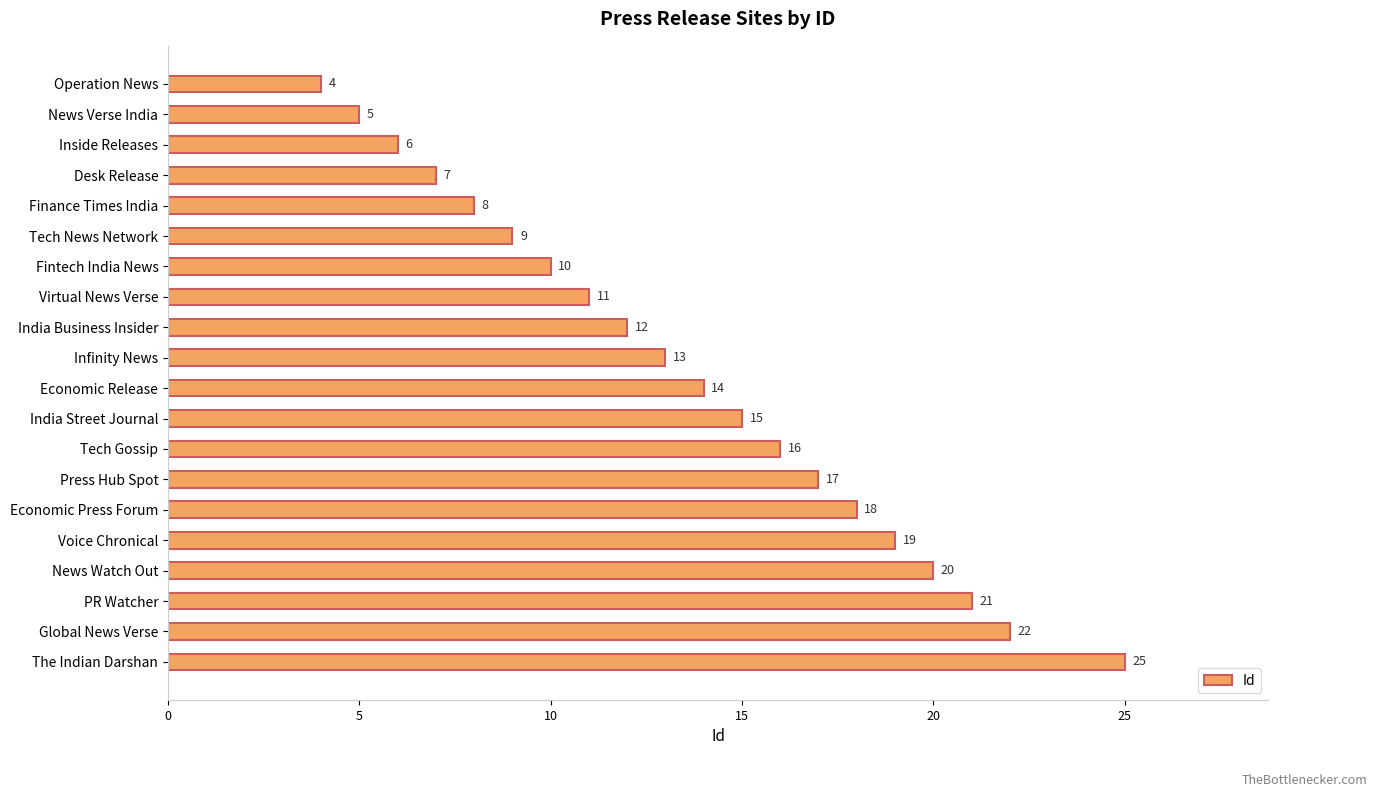

Rank the categories by value from lowest to highest.

Operation News, News Verse India, Inside Releases, Desk Release, Finance Times India, Tech News Network, Fintech India News, Virtual News Verse, India Business Insider, Infinity News, Economic Release, India Street Journal, Tech Gossip, Press Hub Spot, Economic Press Forum, Voice Chronical, News Watch Out, PR Watcher, Global News Verse, The Indian Darshan